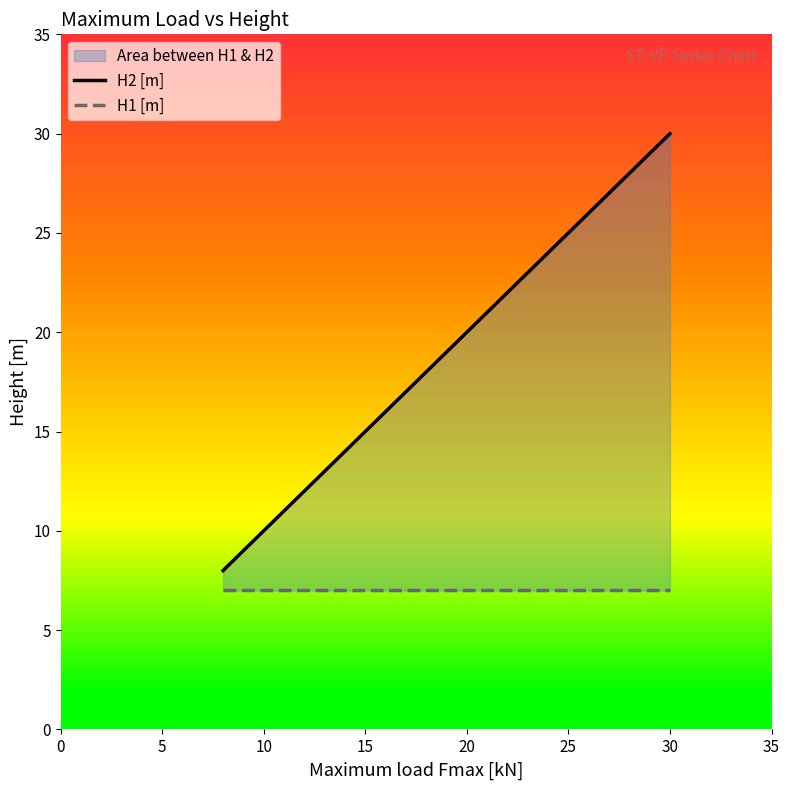

Between 5 and 0, which is larger?

5